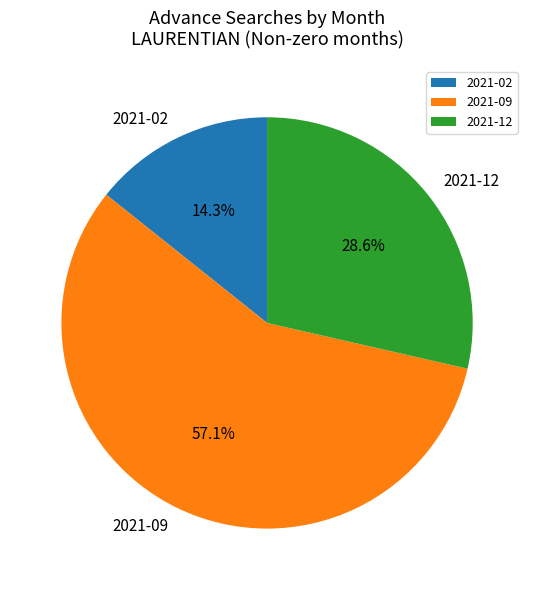

To the nearest percent, what percentage of the pie is 2021-02?

14%